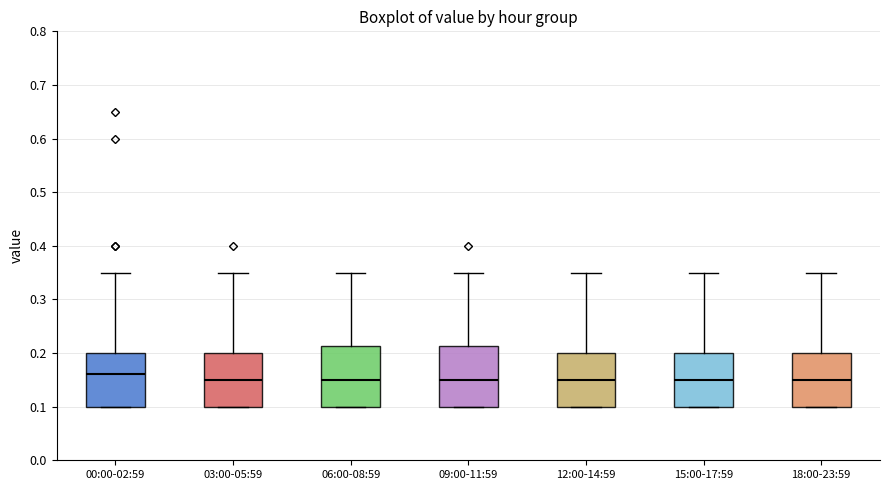

Which box has the highest median line?

00:00-02:59